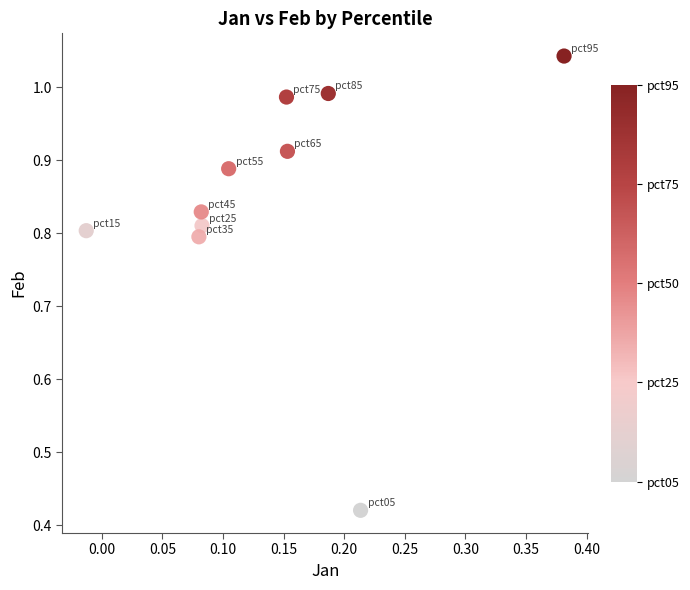

What is the range of Y values (max minus min)?

0.6